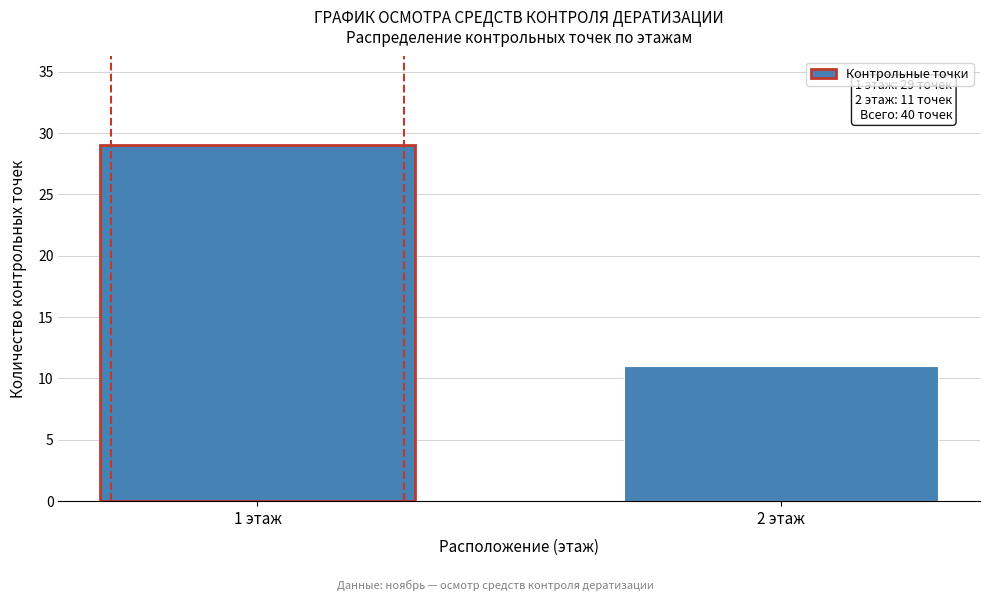

Reading left to right, list all the values displayed in this chart.

1 этаж=29	2 этаж=11